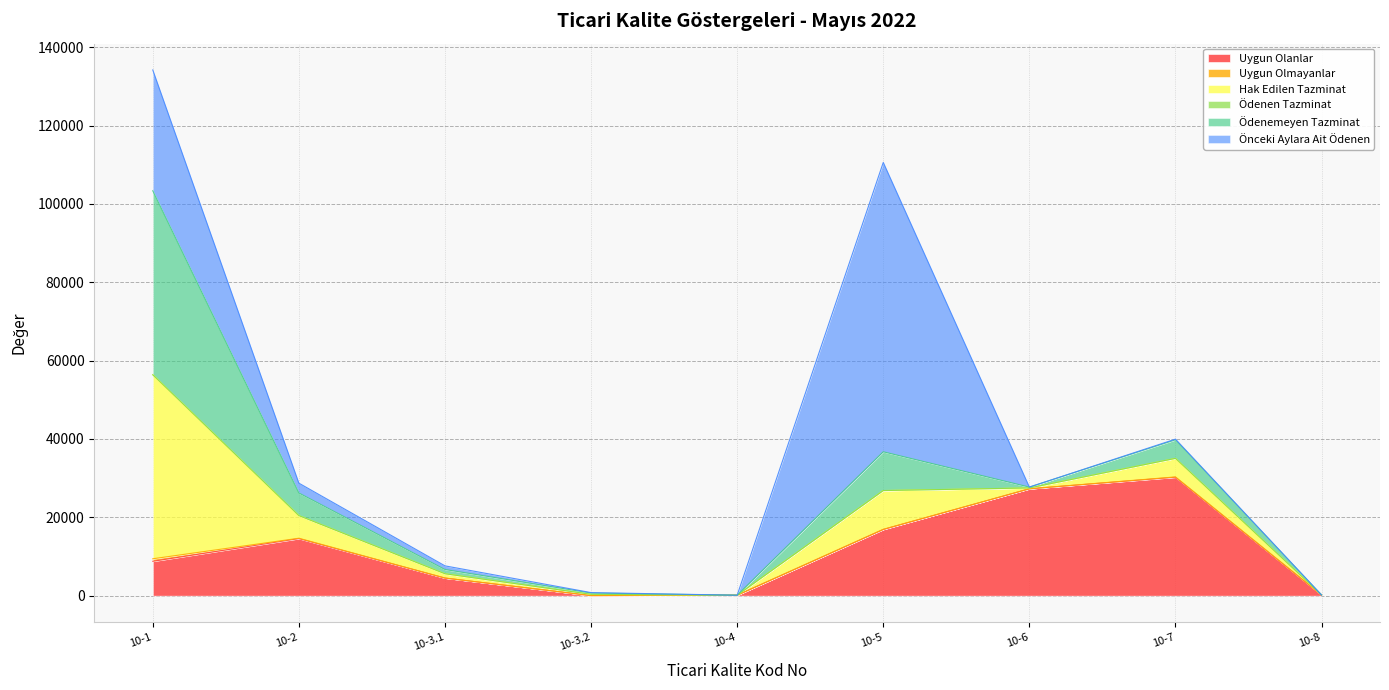

Which category has the lowest value in the Hak Edilen Tazminat series?

10-4